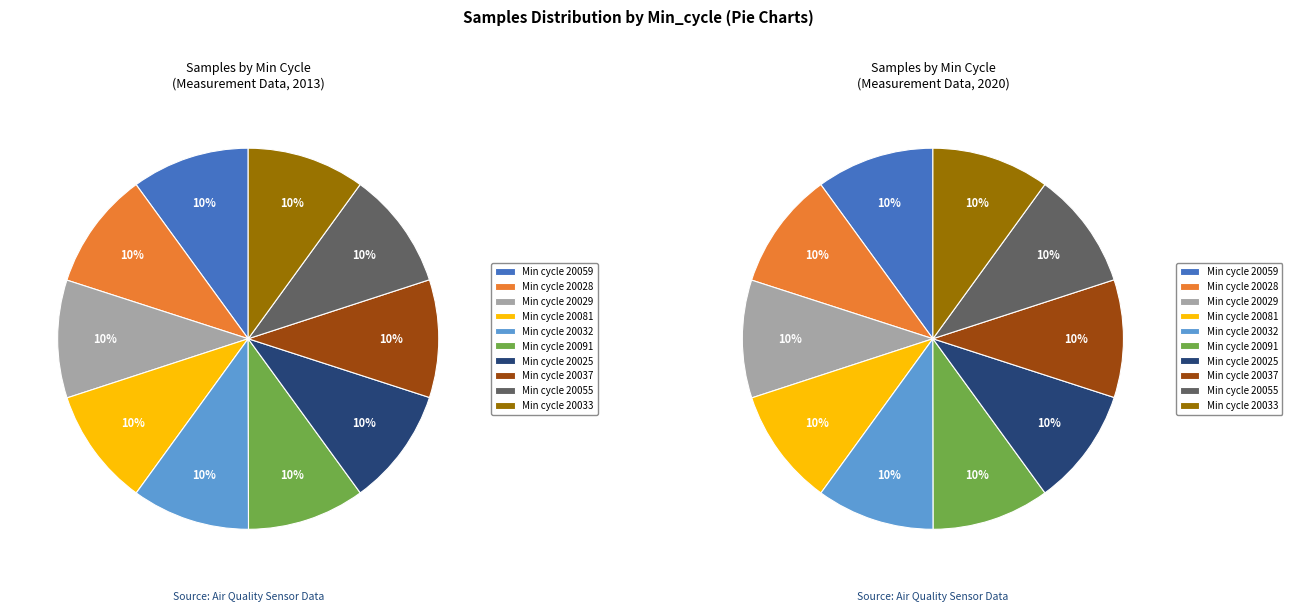

Approximately how many times larger is the value at 28 compared to 20081?

1.0